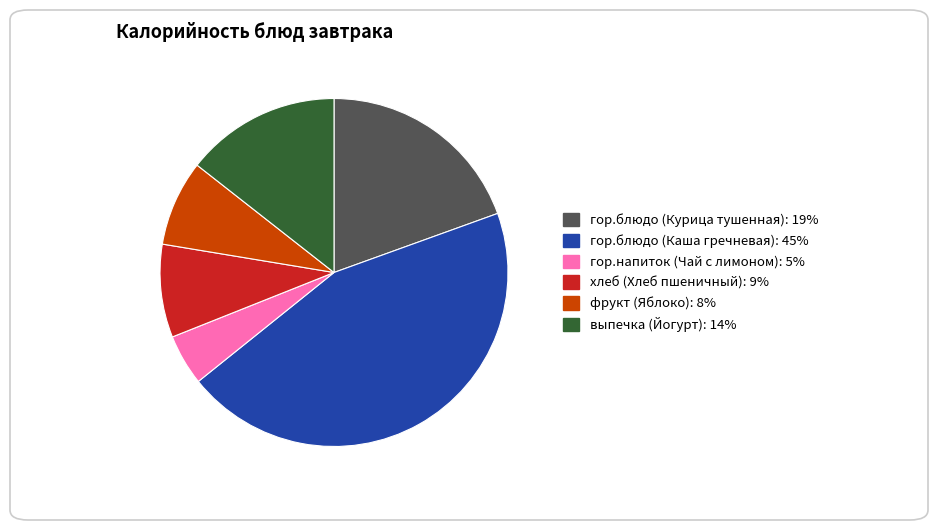

Combined, do гор.блюдо (Курица тушенная) and хлеб (Хлеб пшеничный) account for over 50%?

No